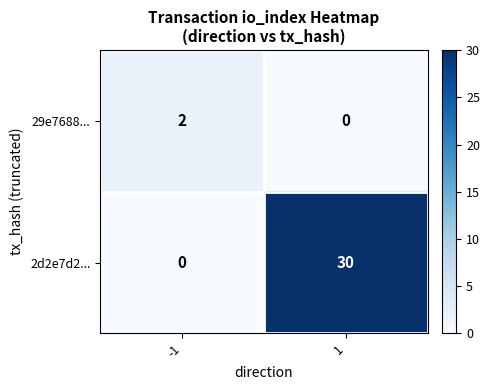

What is the greatest value displayed?

30